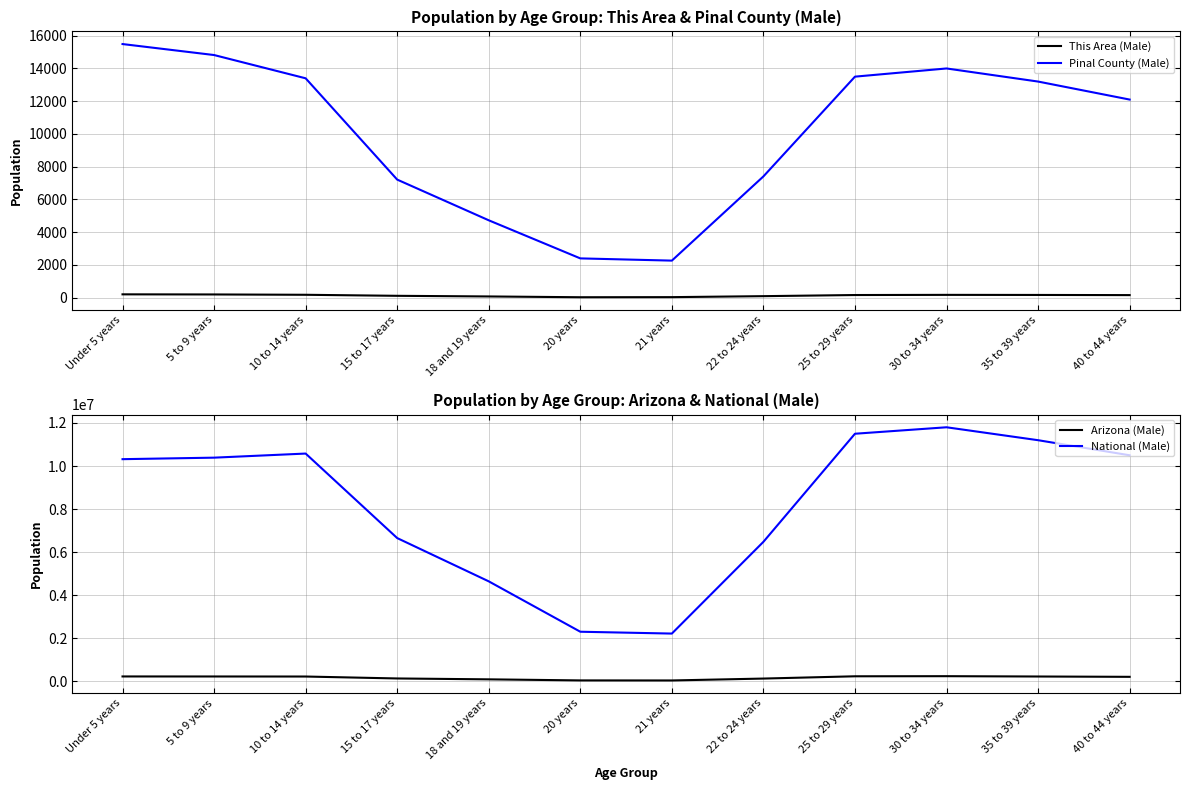

What is the label of the 10th point from the left?

30 to 34 years